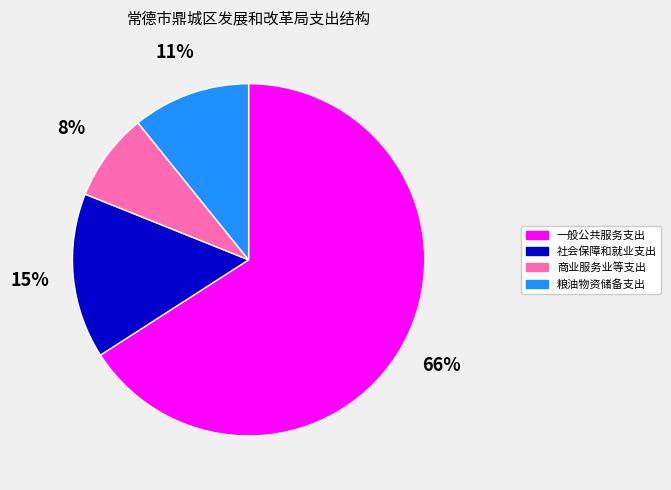

Which has a higher value, 一般公共服务支出 or 商业服务业等支出?

一般公共服务支出